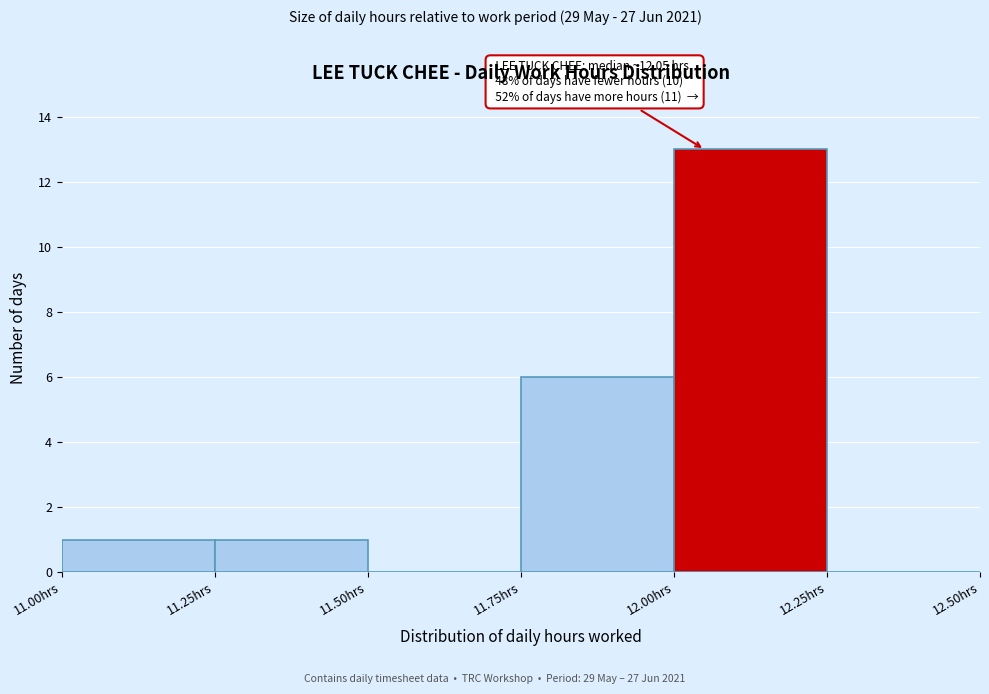

Which range on the x-axis has the tallest bar?

12.00 to 12.25